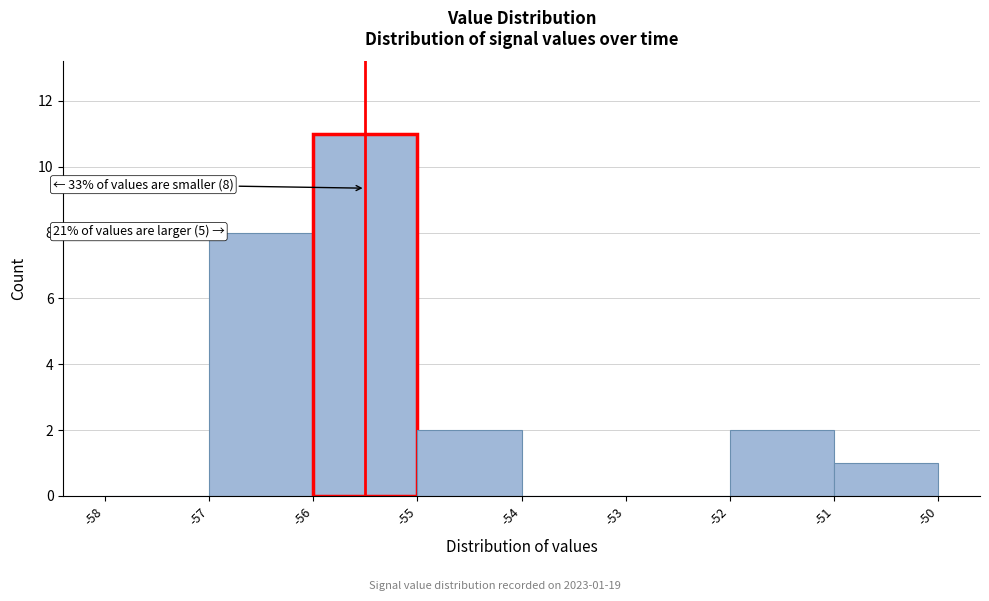

Over which range of the x-axis is the bar tallest?

-56 to -55